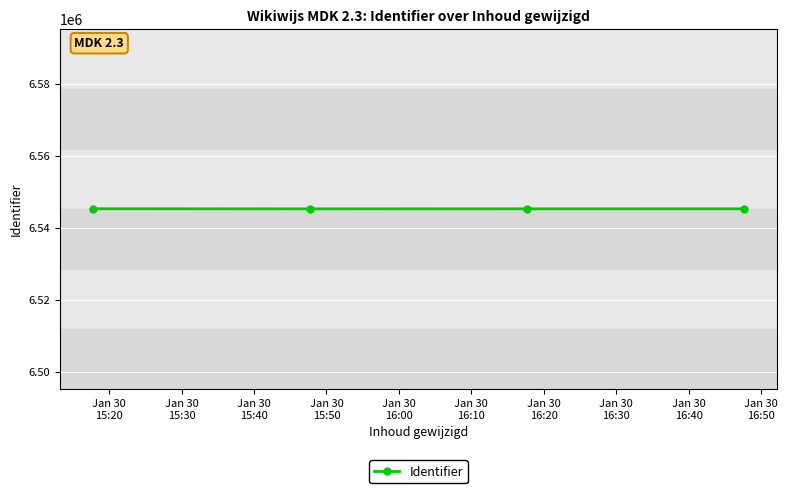

How many points are lower than both their immediate neighbors (excluding endpoints)?

1